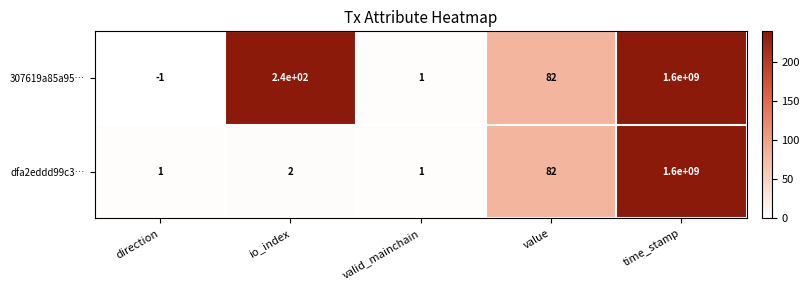

How many data points in dfa2eddd99c3… are less than 2?

2